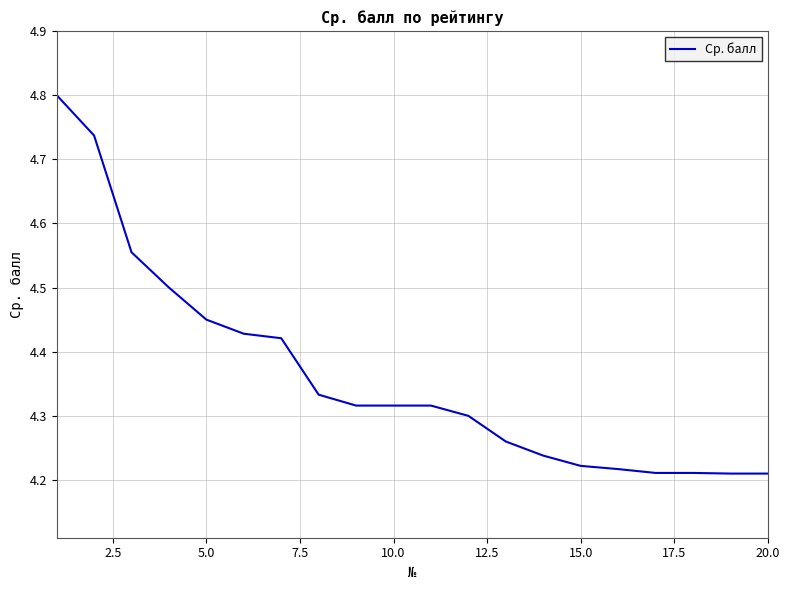

What is the greatest value displayed?

4.8